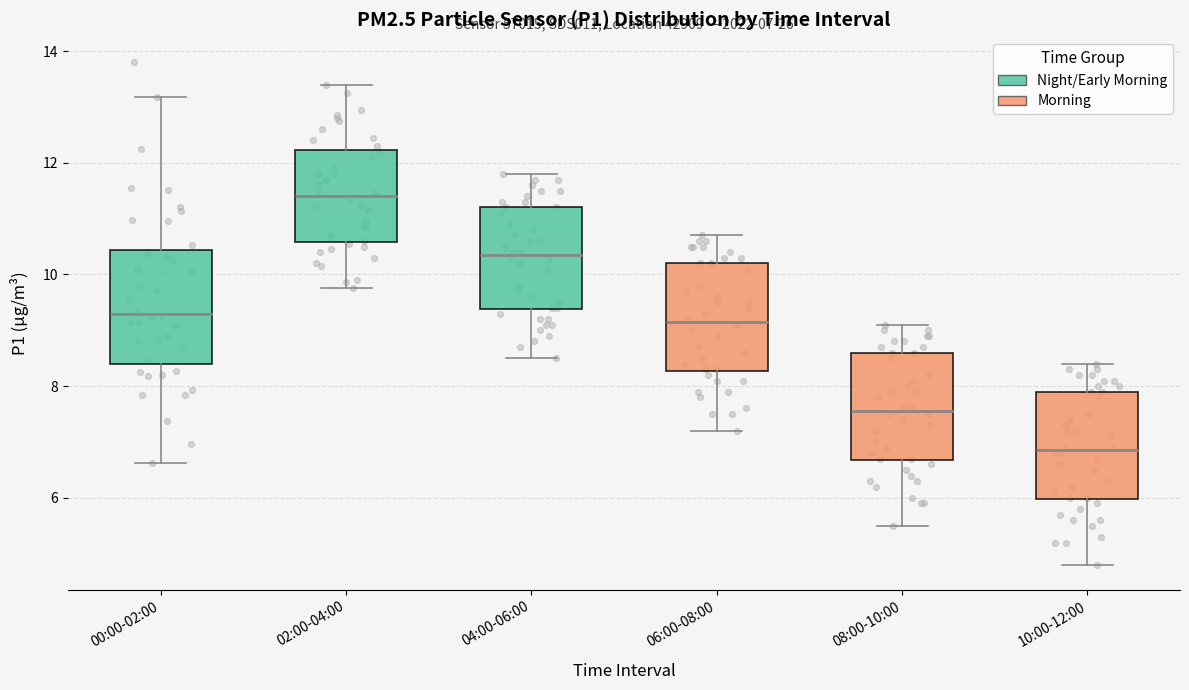

Which box has the lowest median line?

10:00-12:00